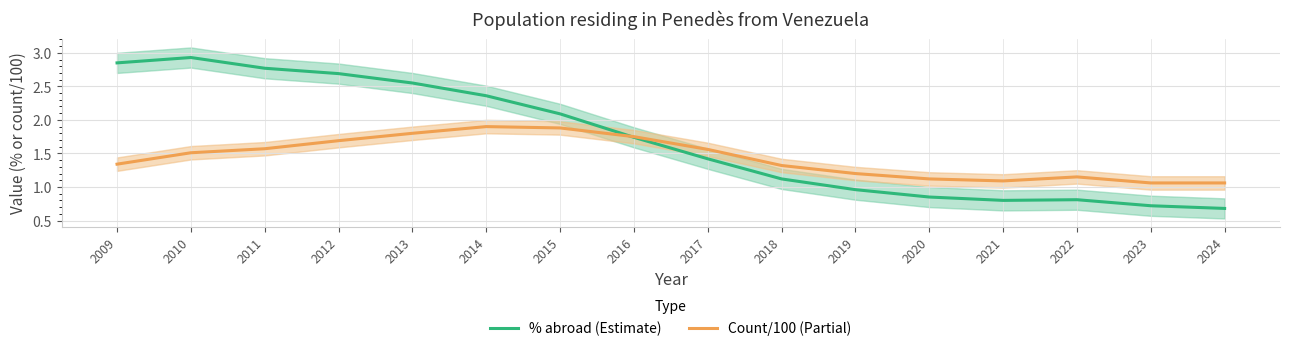

At which category does Count/100 (Partial) reach its first local peak?

2014